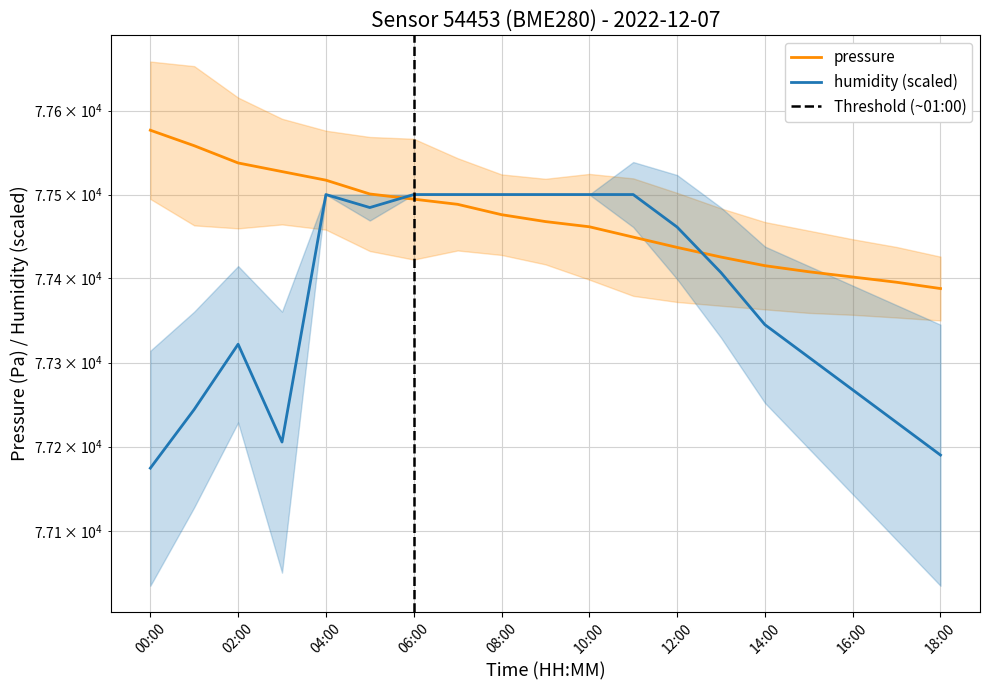

True or false: humidity has a value of 123197.3 at 16:00.

False